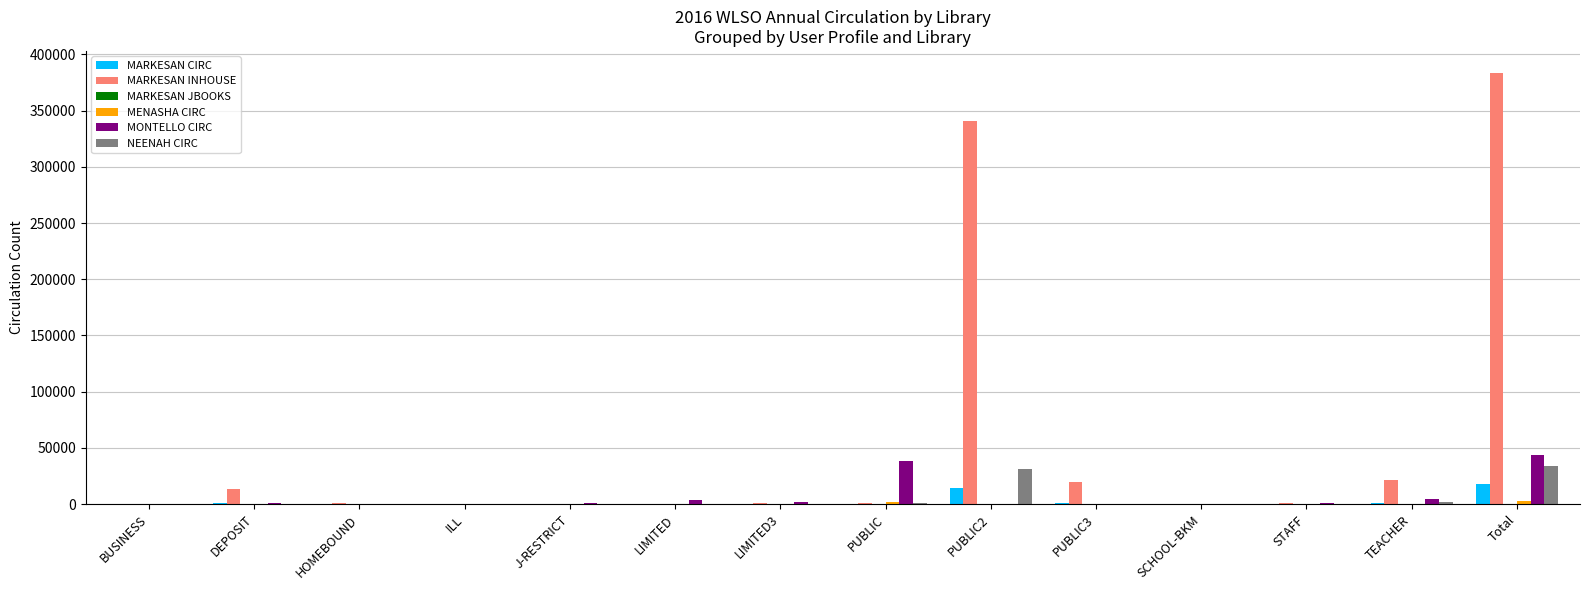

Which series has the largest total across all categories?

MARKESAN INHOUSE